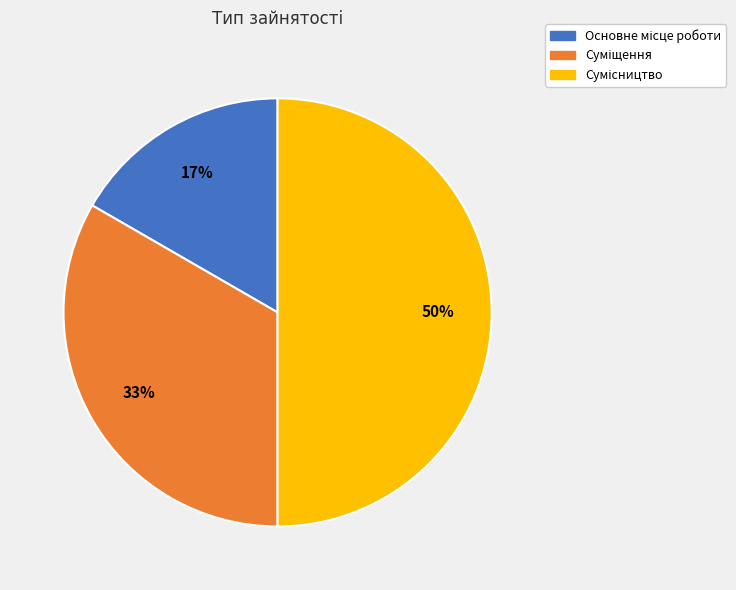

To the nearest percent, what is the difference between the largest and smallest slice percentages?

33%